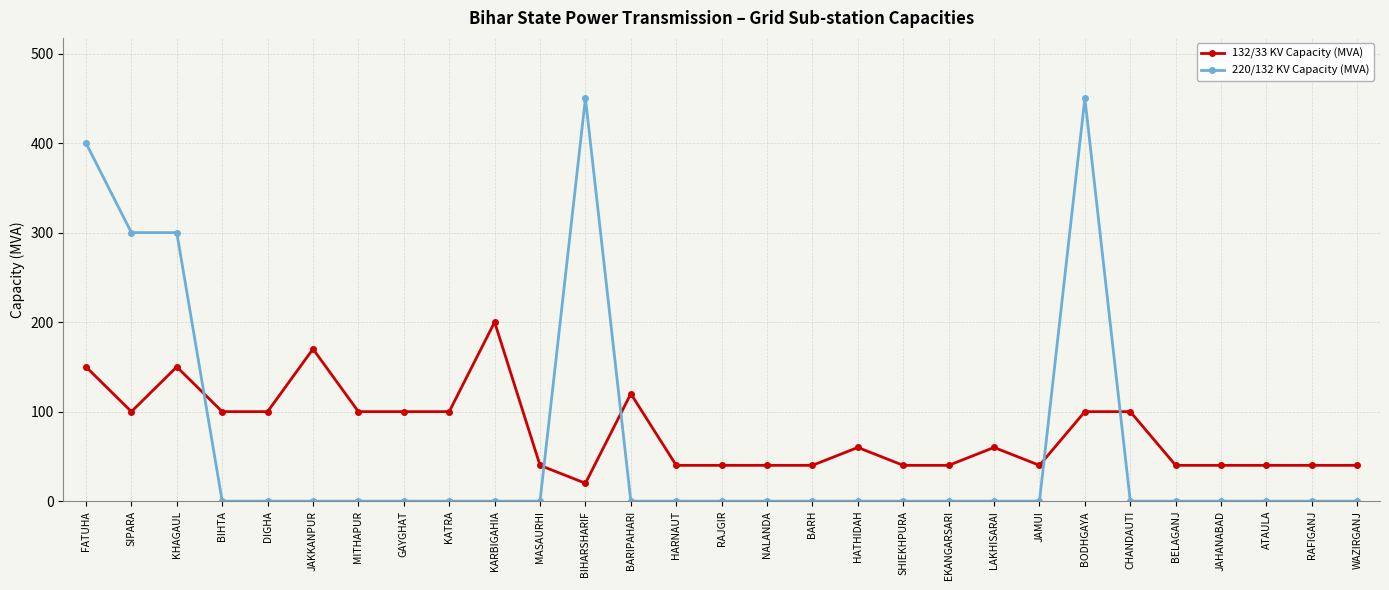

True or false: 132/33 KV Capacity (MVA) and 220/132 KV Capacity (MVA) intersect in this chart.

True